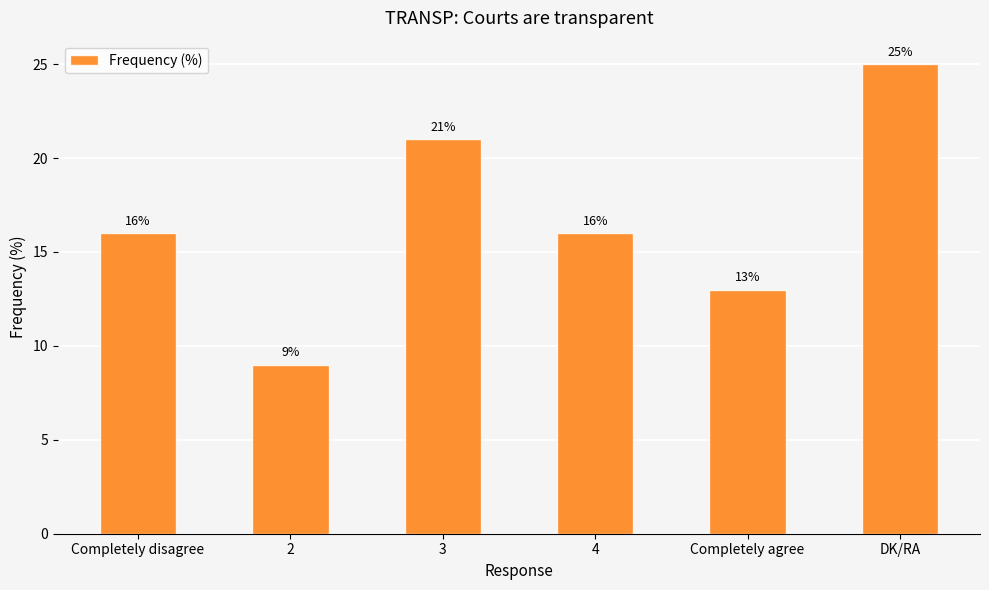

Reading right to left, extract all data points from this chart.

25	13	16	21	9	16